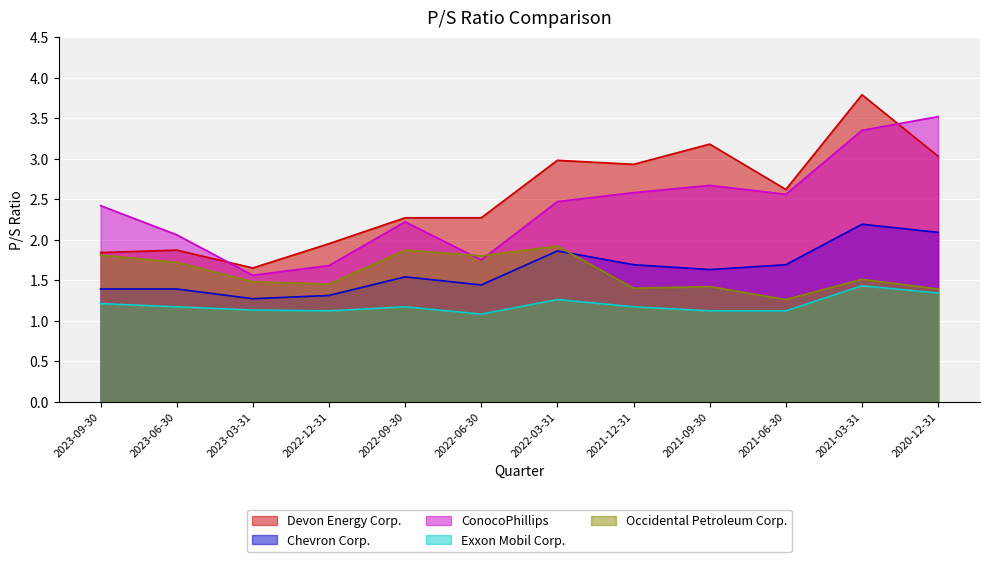

Which series has the largest range (max minus min)?

Devon Energy Corp.